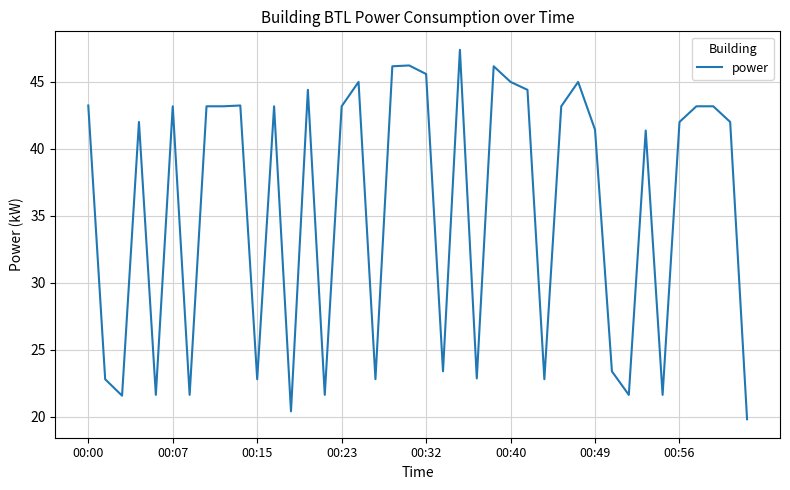

What is the difference between the maximum and minimum values?

27.6